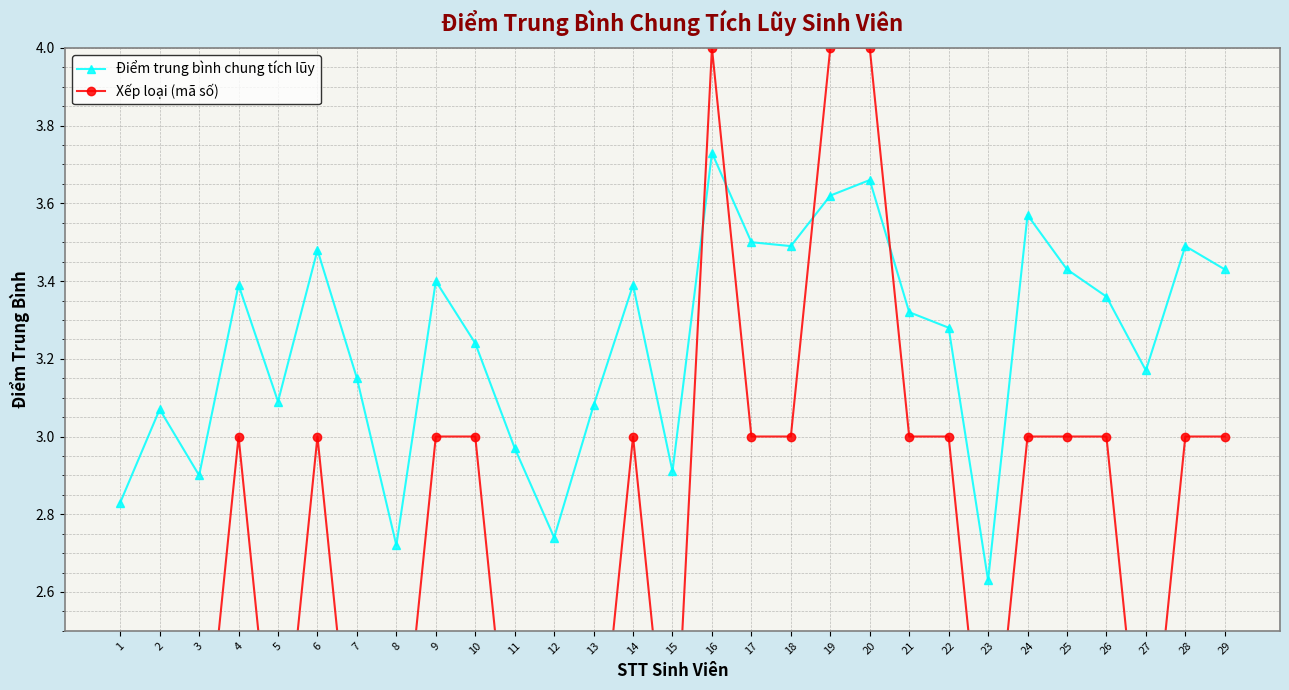

What is the sum of all Điểm trung bình chung tích lũy values?

94.0